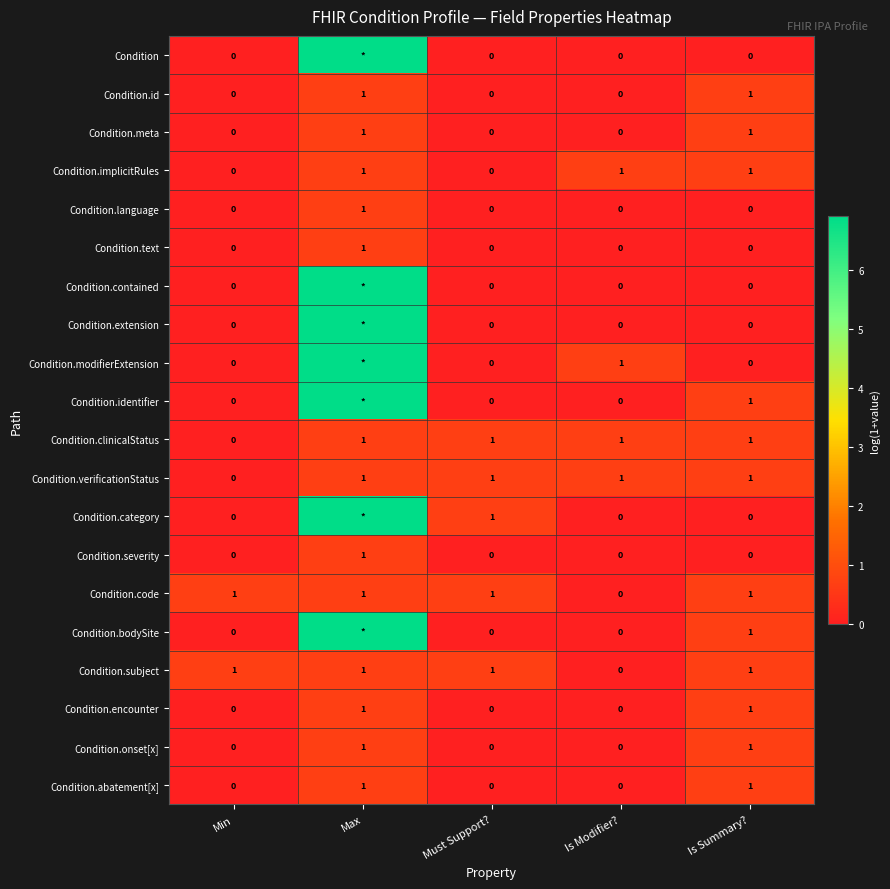

Is the value of Condition.abatement[x] at Is Summary? greater than the value of Condition.bodySite at Min?

Yes